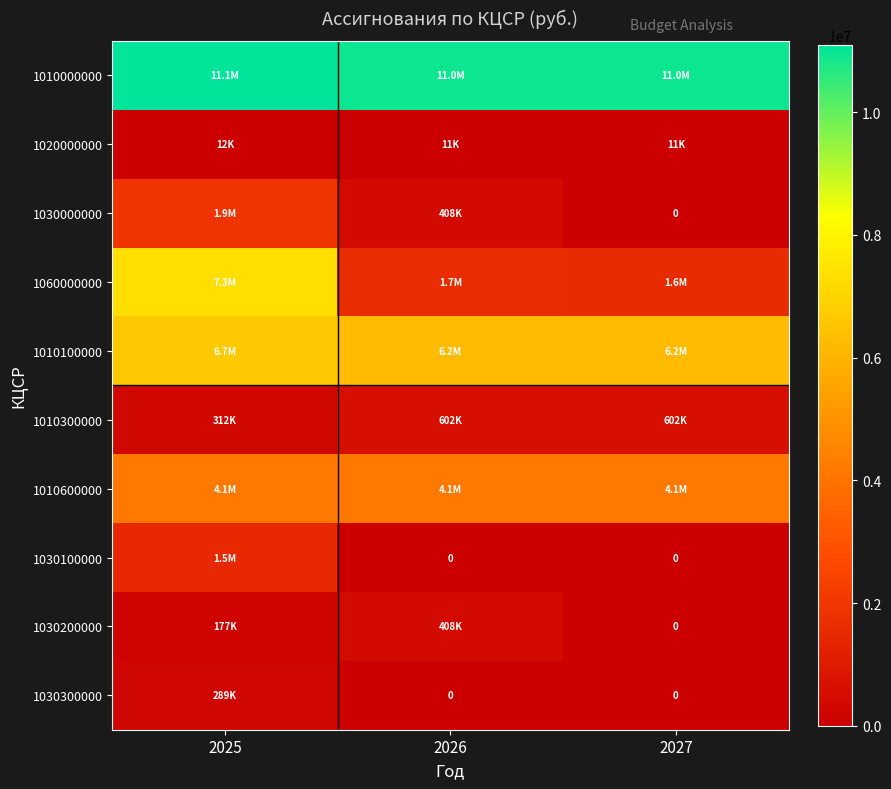

At which label is 1010100000 closest to 6437711?

2027